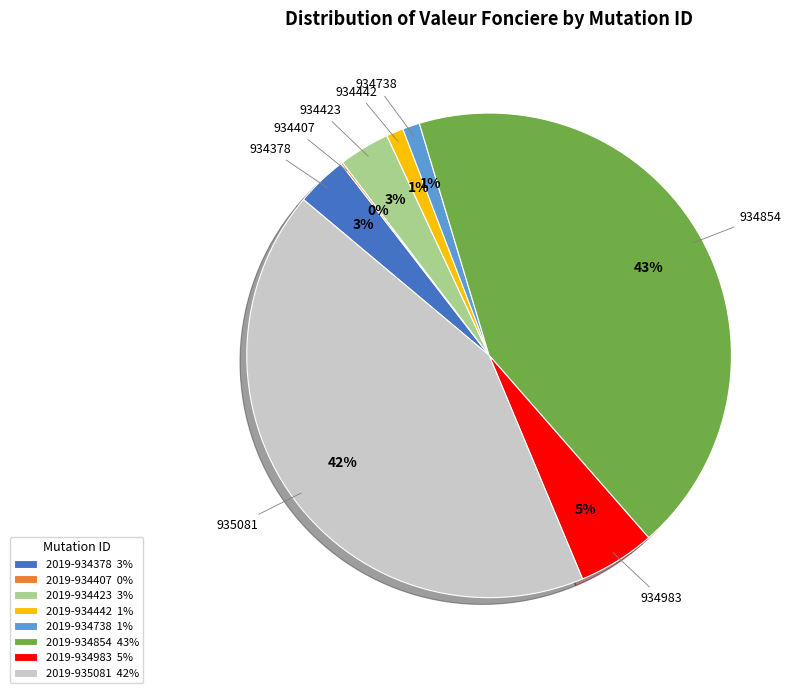

Does any single category account for the majority?

No